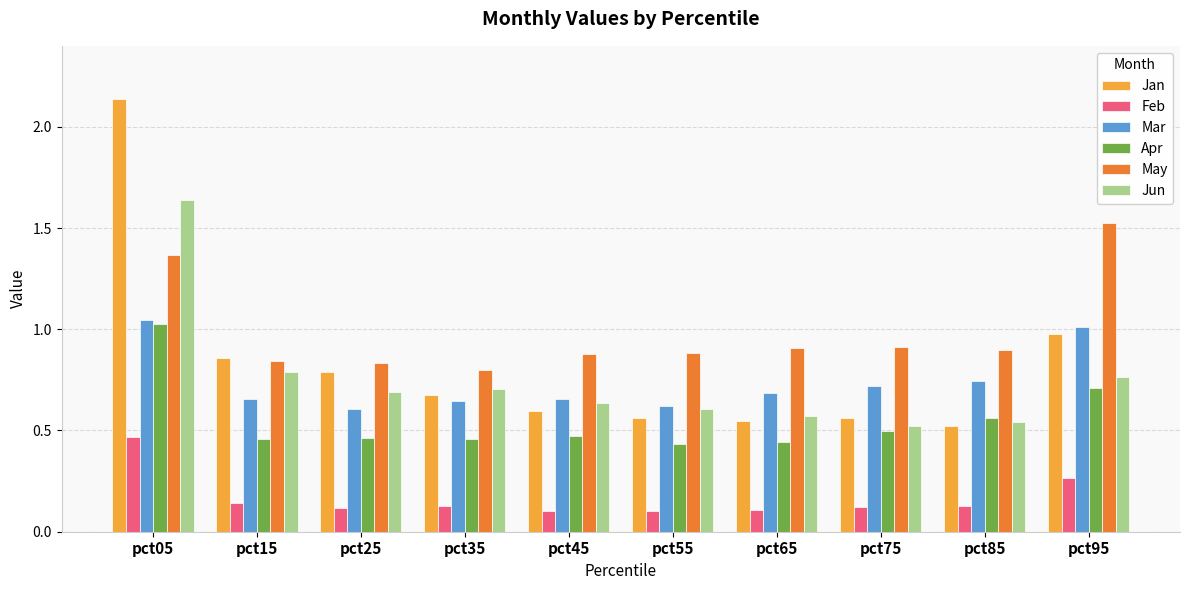

Is the value of Jun at pct75 greater than the value of Apr at pct15?

Yes